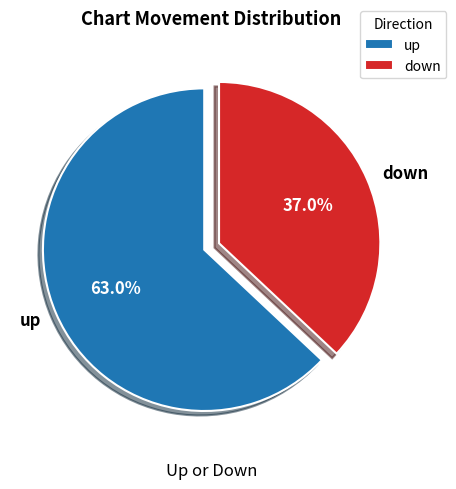

Is it true that up is 52% of the pie?

False